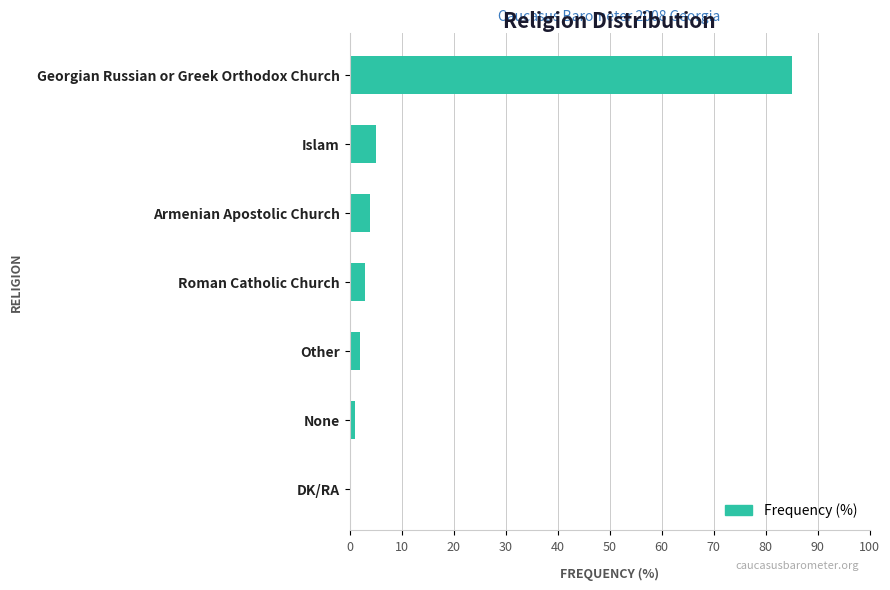

Where is the data nearest to the value 42?

Islam